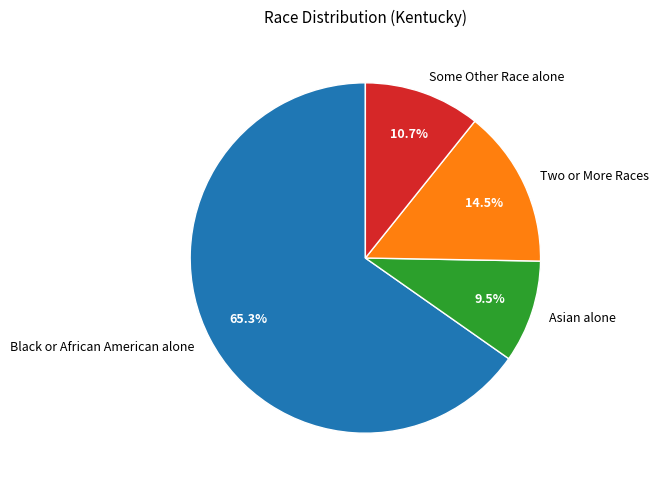

To the nearest percent, what portion does Some Other Race alone represent?

11%